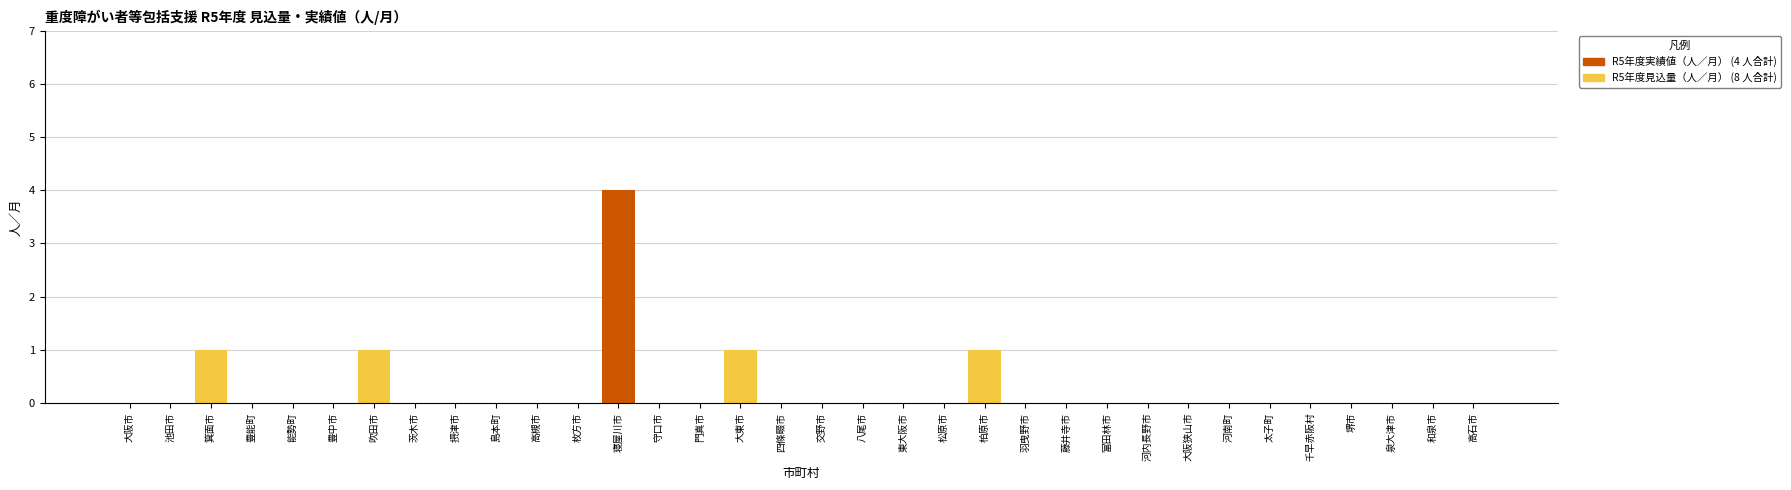

What is the sum of all R5年度実績値（人／月） values?

4